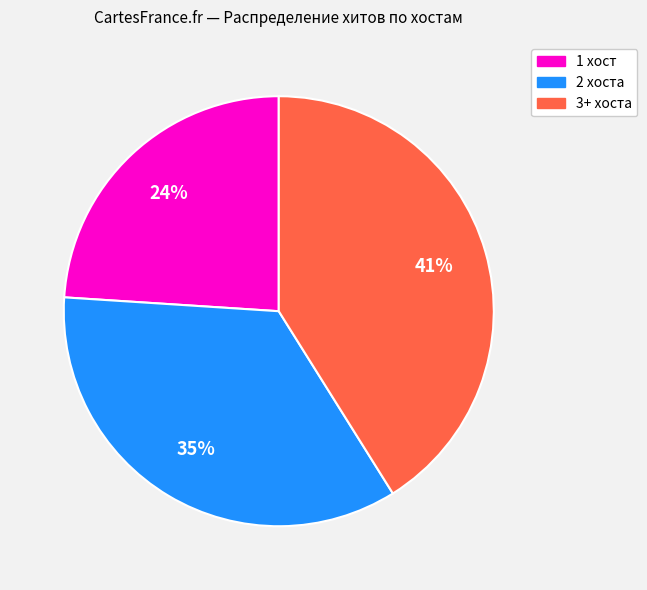

To the nearest percent, what is the average slice percentage?

33%